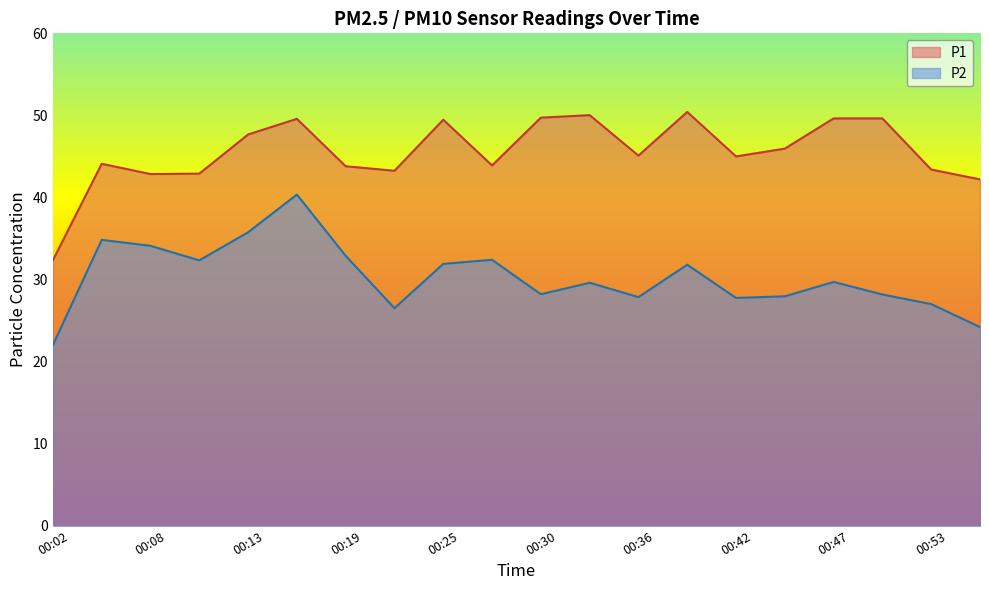

How many data points in P1 are less than 45?

9